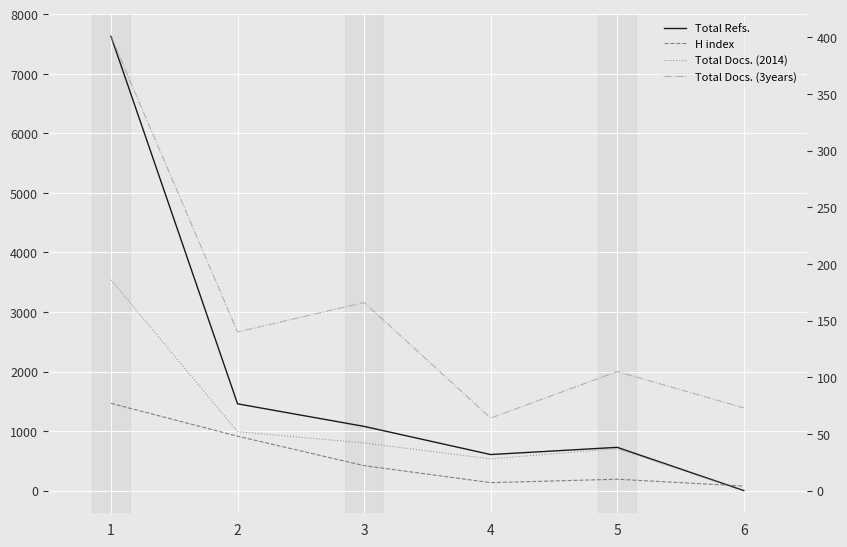

The Total Docs. (3years) series shows 401 at 1. True or false?

True